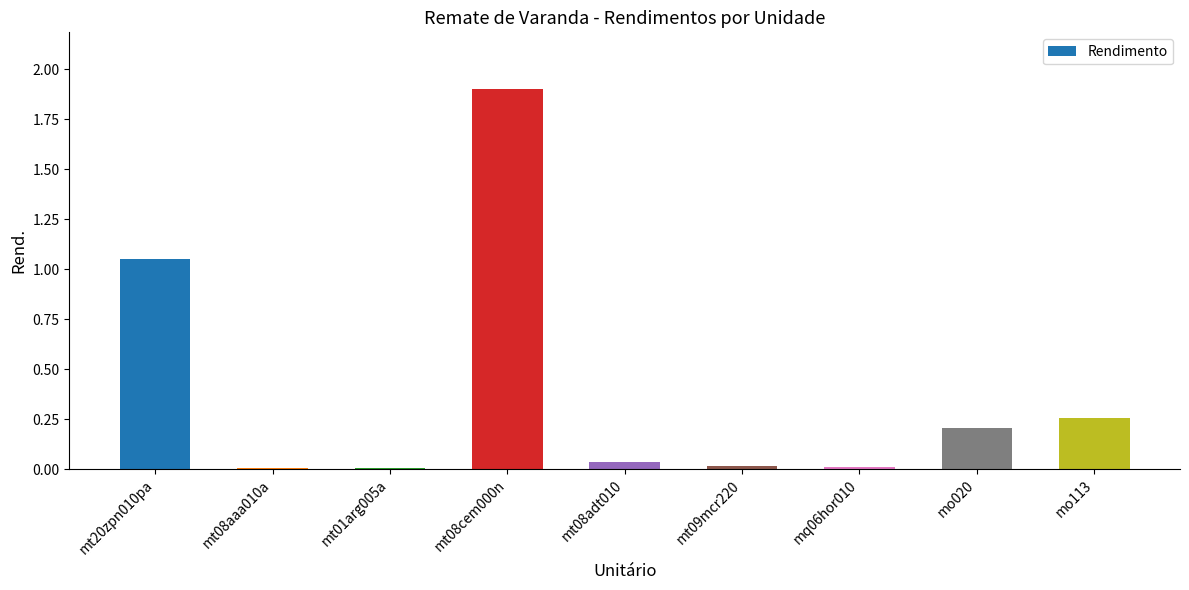

At which category does the chart reach its peak across all series?

mt08cem000n